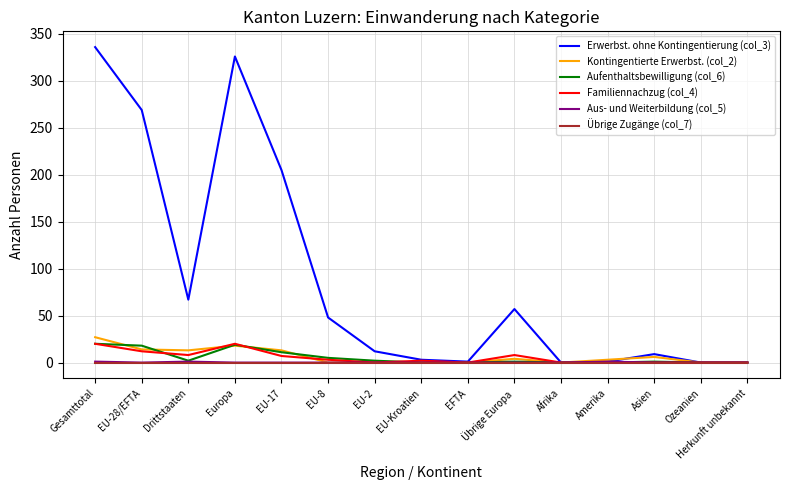

At which label does Familiennachzug (col_4) first exceed 2?

Gesamttotal